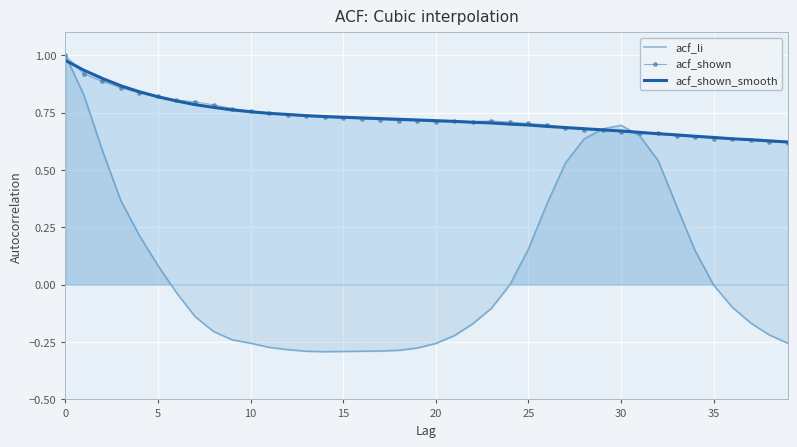

The value of acf_li at 25 is 0.0. True or false?

False